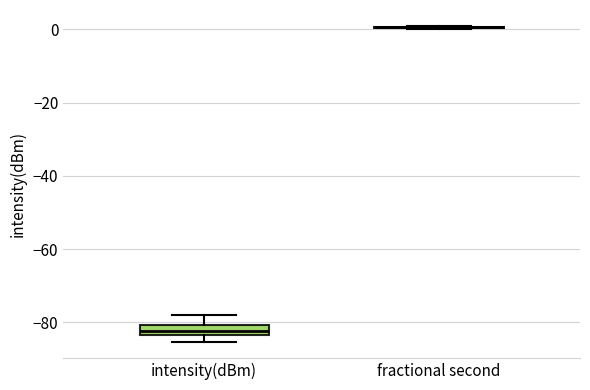

Which box is the tallest, from its lower edge to its upper edge?

intensity(dBm)